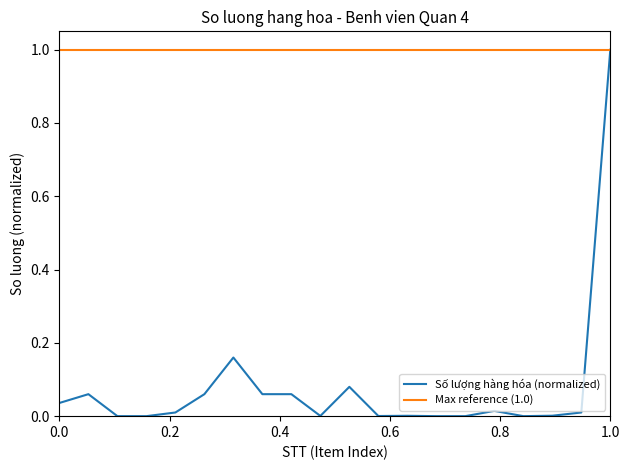

The value at 15 is 0.0. True or false?

False